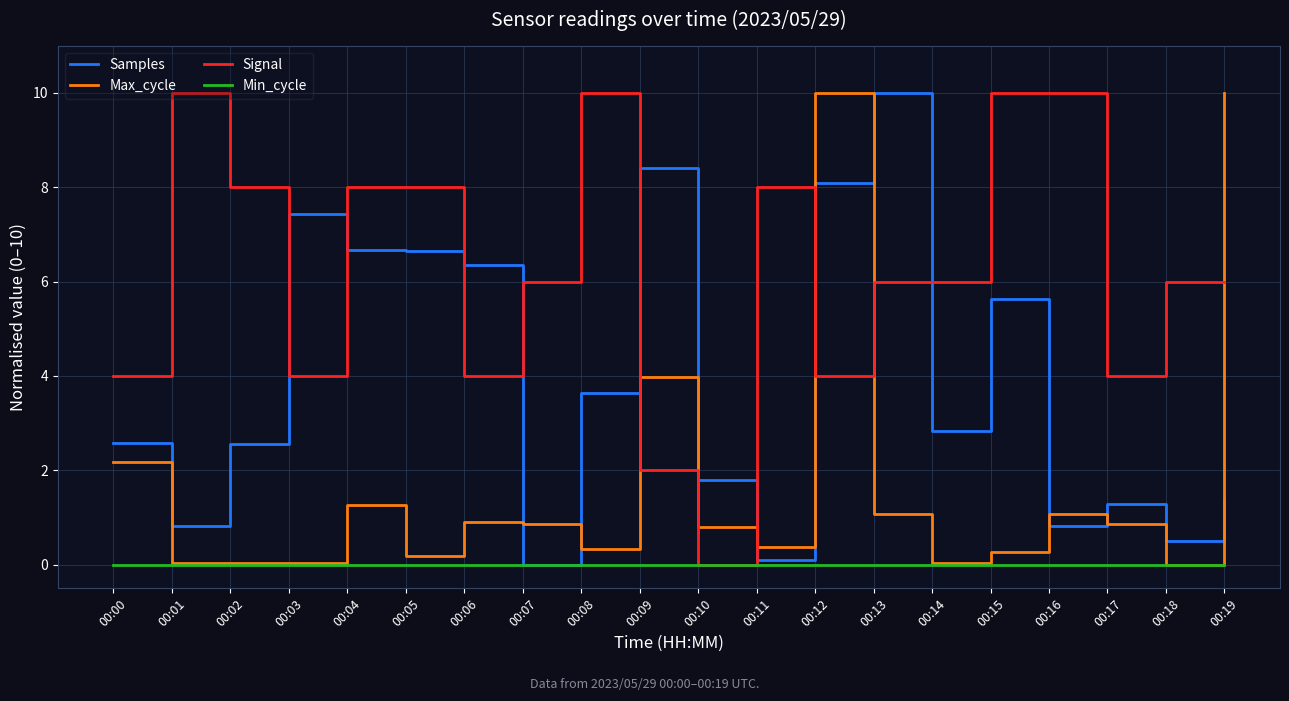

True or false: Samples has a value of 2.4 at 00:09.

False